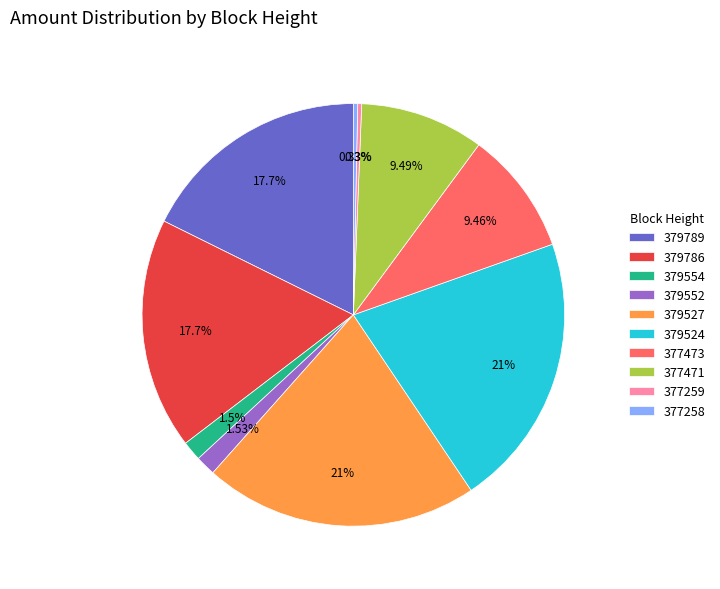

To the nearest percent, what is the difference between the 377259 and 379527 slice percentages?

21%